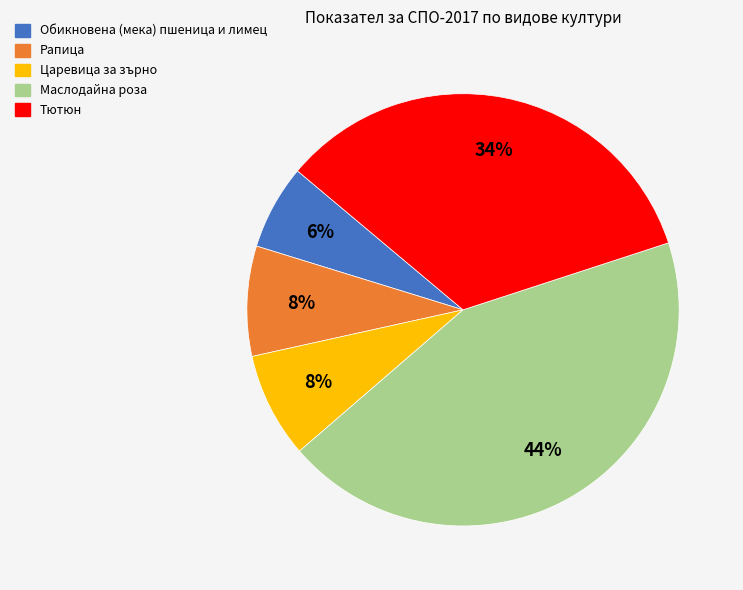

To the nearest percent, what is the combined percentage of Маслодайна роза and Рапица?

52%